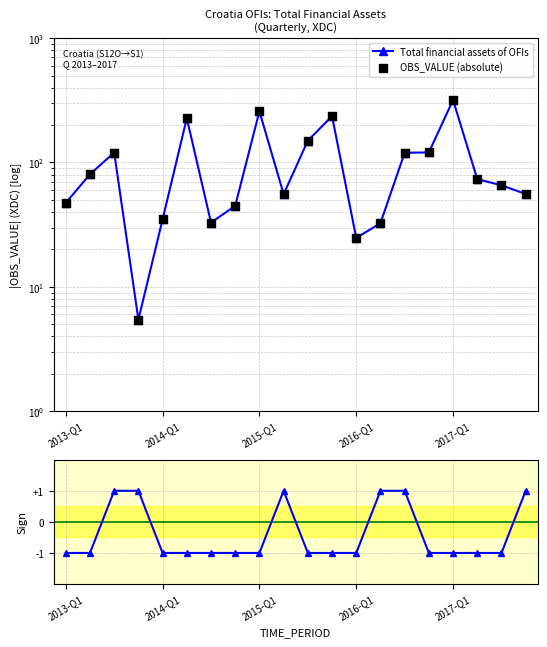

At how many categories does at least one series exceed 53?

13